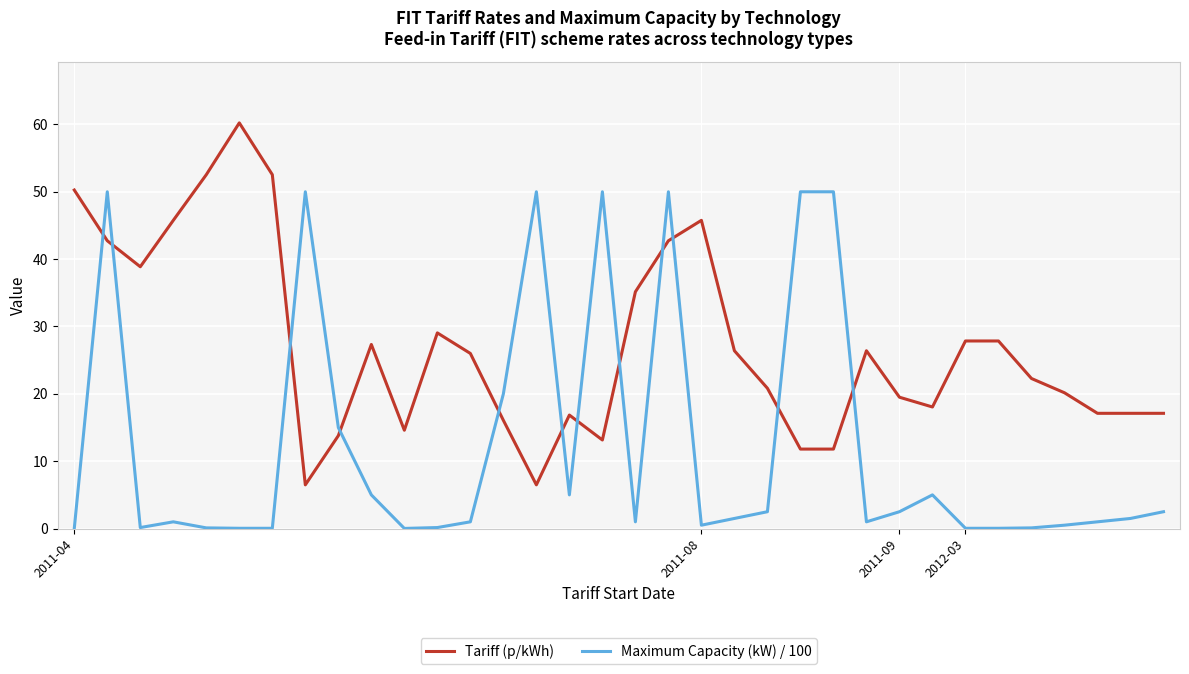

List the series in order of their overall mean, lowest first.

Maximum Capacity (kW) / 100, Tariff (p/kWh)